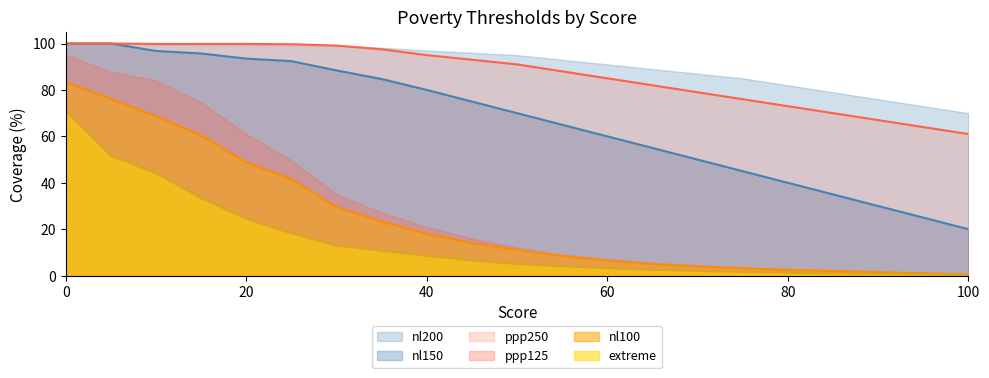

Which series has the widest spread of values?

ppp125